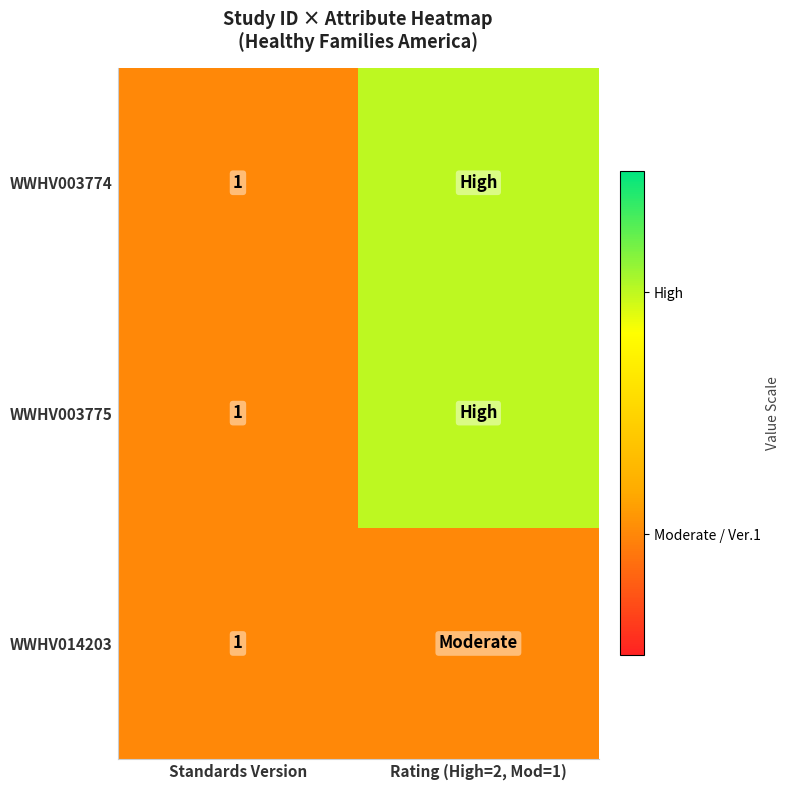

The WWHV003774 series shows 1 at Standards Version. True or false?

True